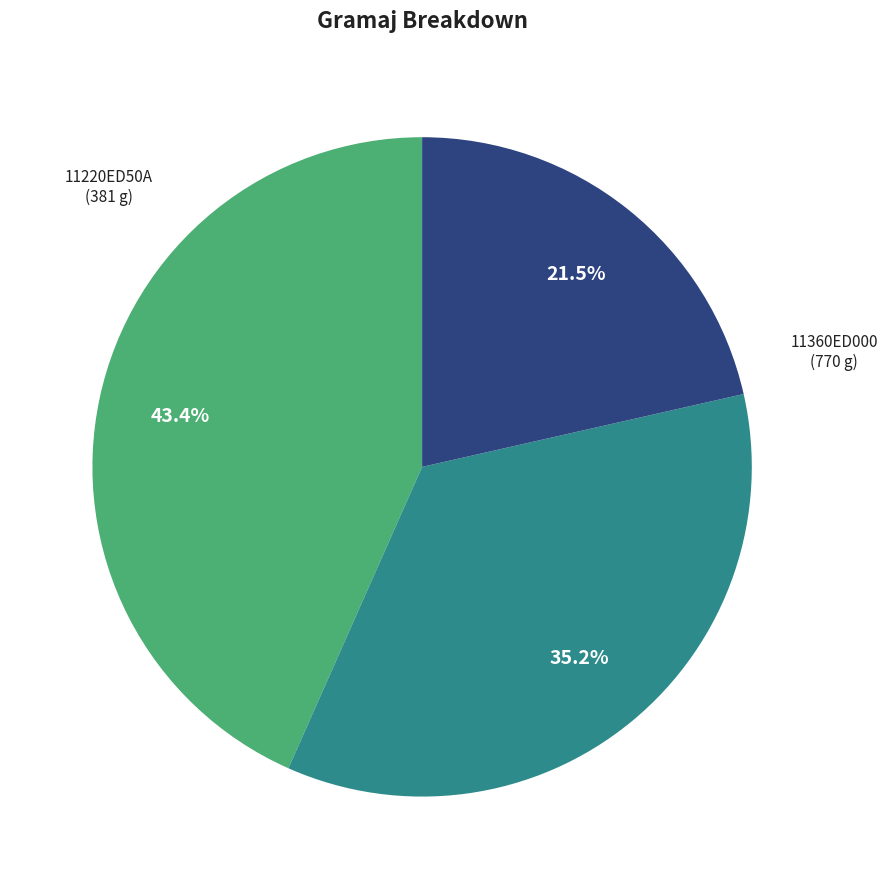

Is it true that 11360ED000 is 43% of the pie?

True